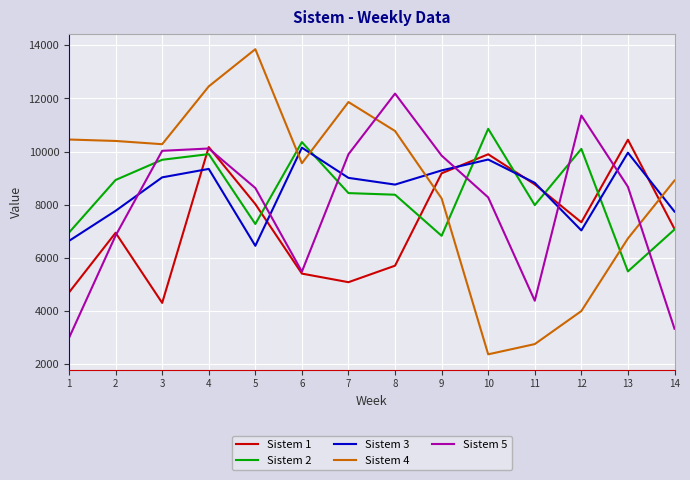

Which series has the largest total across all categories?

Sistem 4